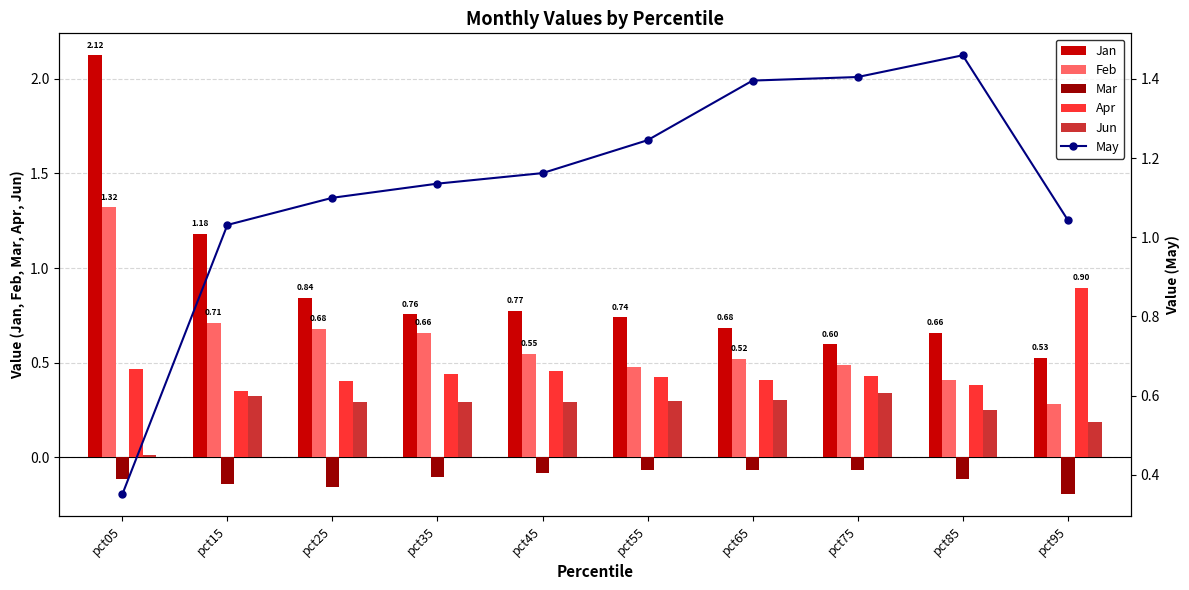

Which category has the lowest value in the May series?

pct05